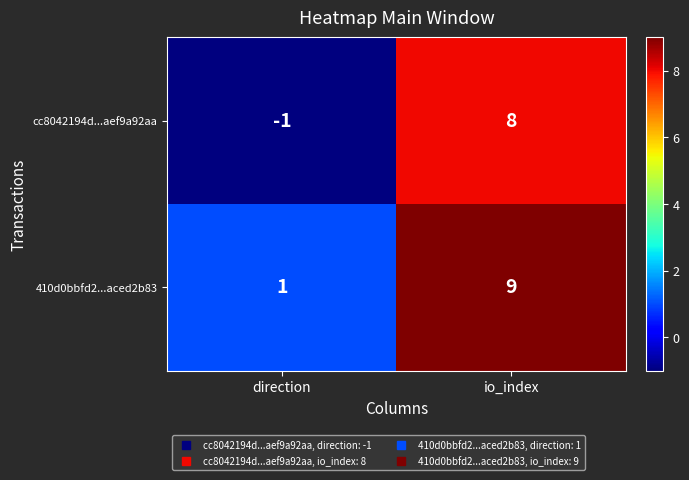

Reading left to right, list all the values displayed in this chart.

cc8042194d...aef9a92aa: -1	8
410d0bbfd2...aced2b83: 1	9